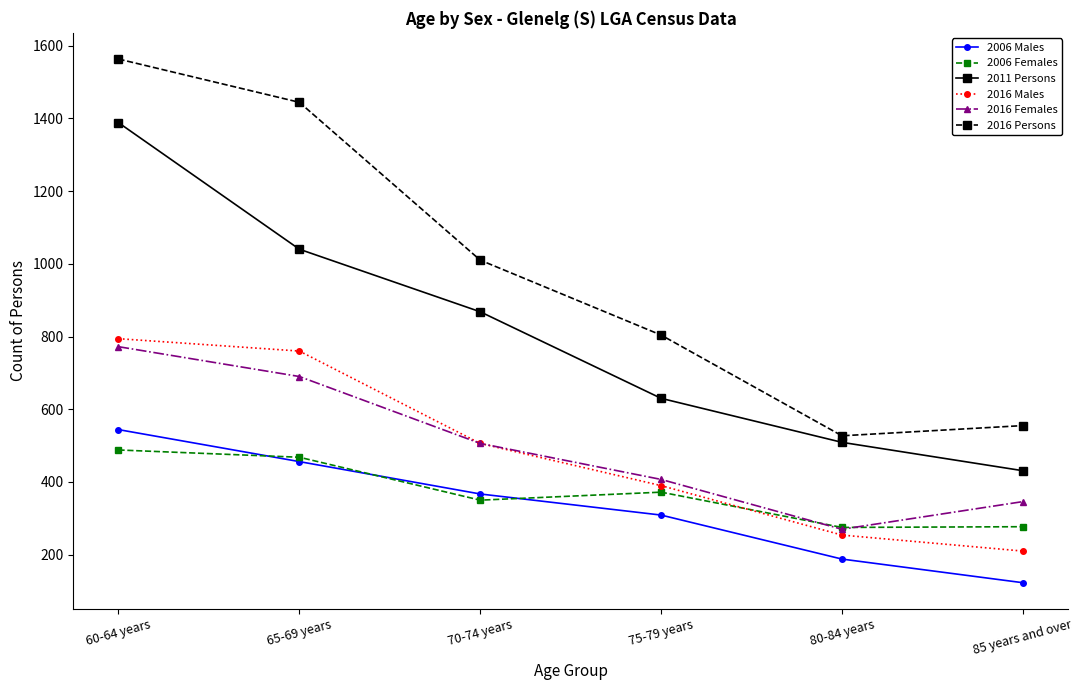

What value does the 2016 Males series have at 75-79 years?

390